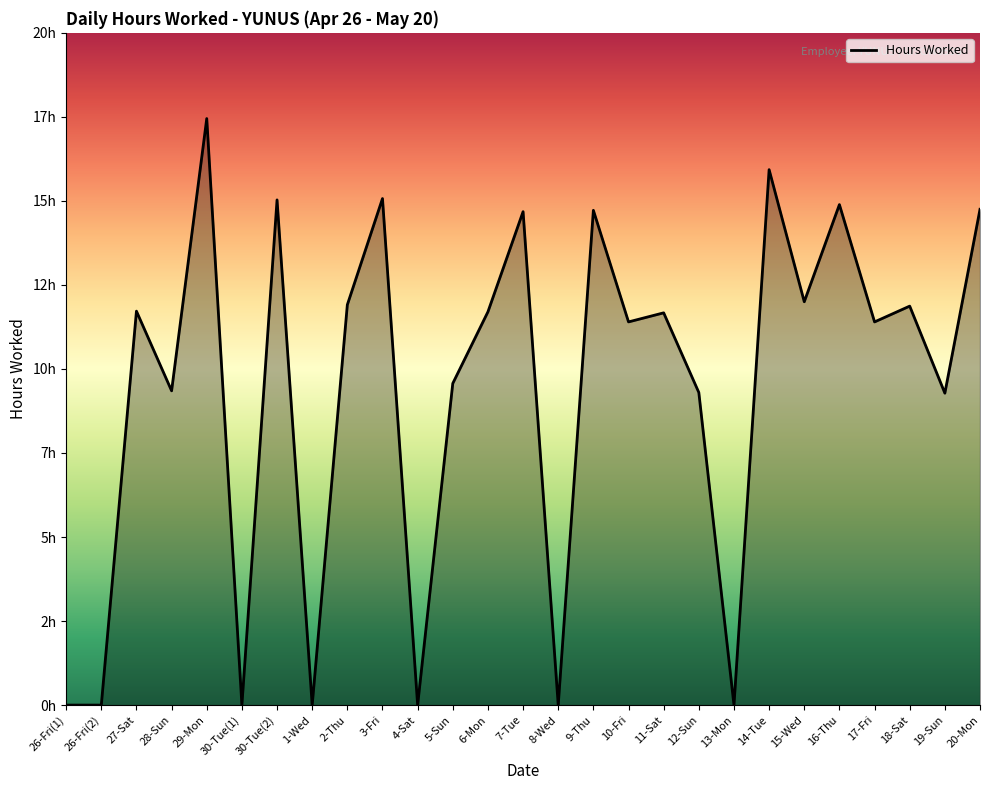

At which label is the value closest to 8?

19-Sun